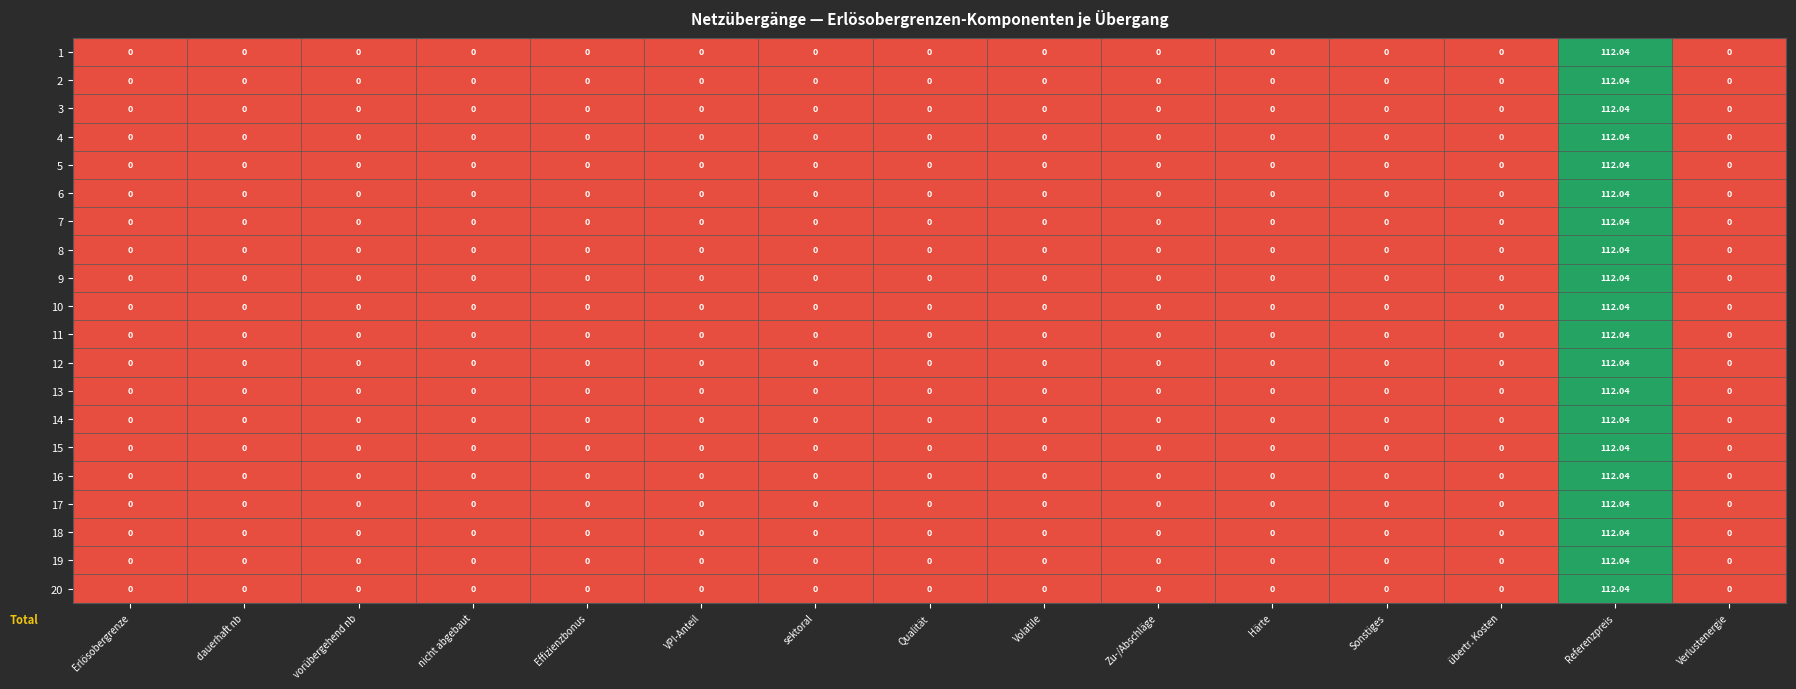

Which category has the highest value in the 6 series?

Referenzpreis